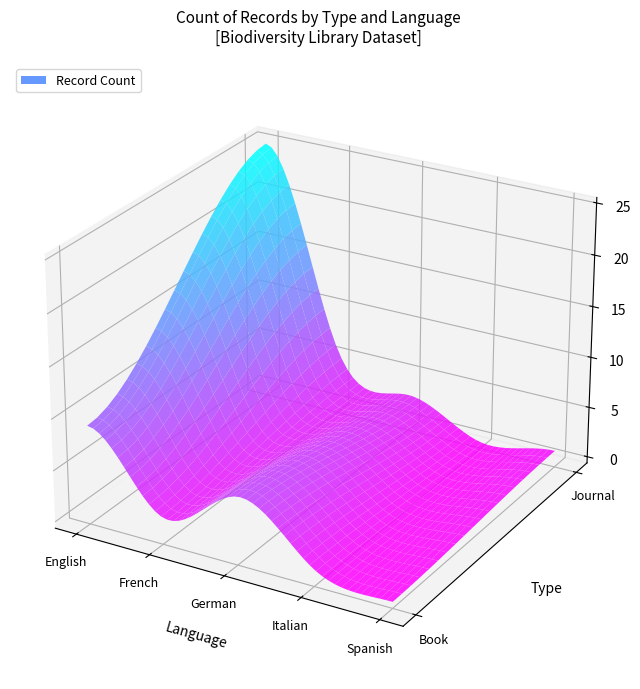

List the series in order of their peak value, lowest first.

Book, Journal